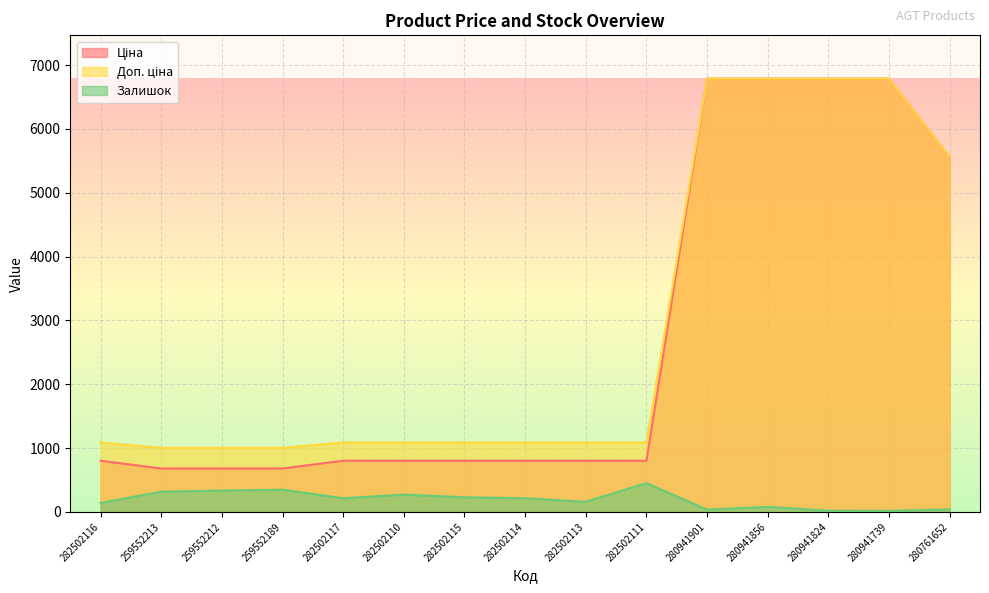

Where does the Ціна series first go above 802?

282502116